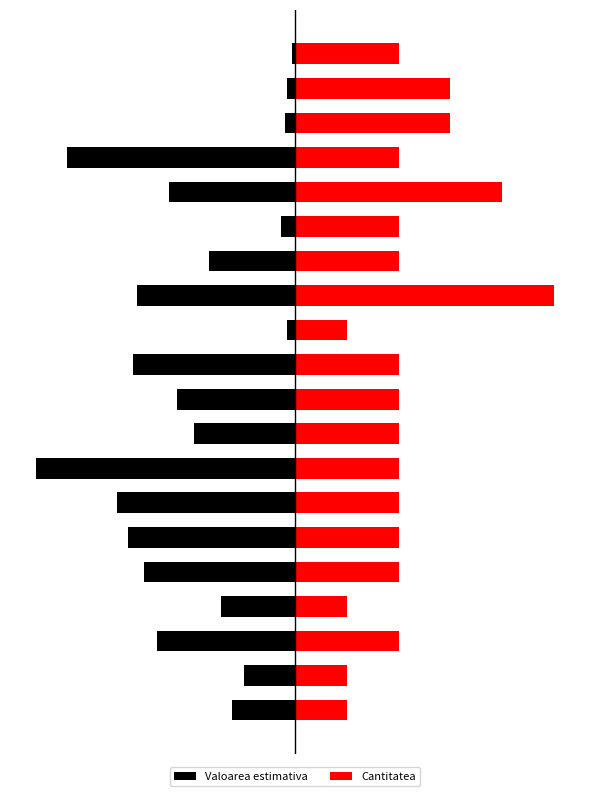

Where does the Cantitatea series first go above 60?

12